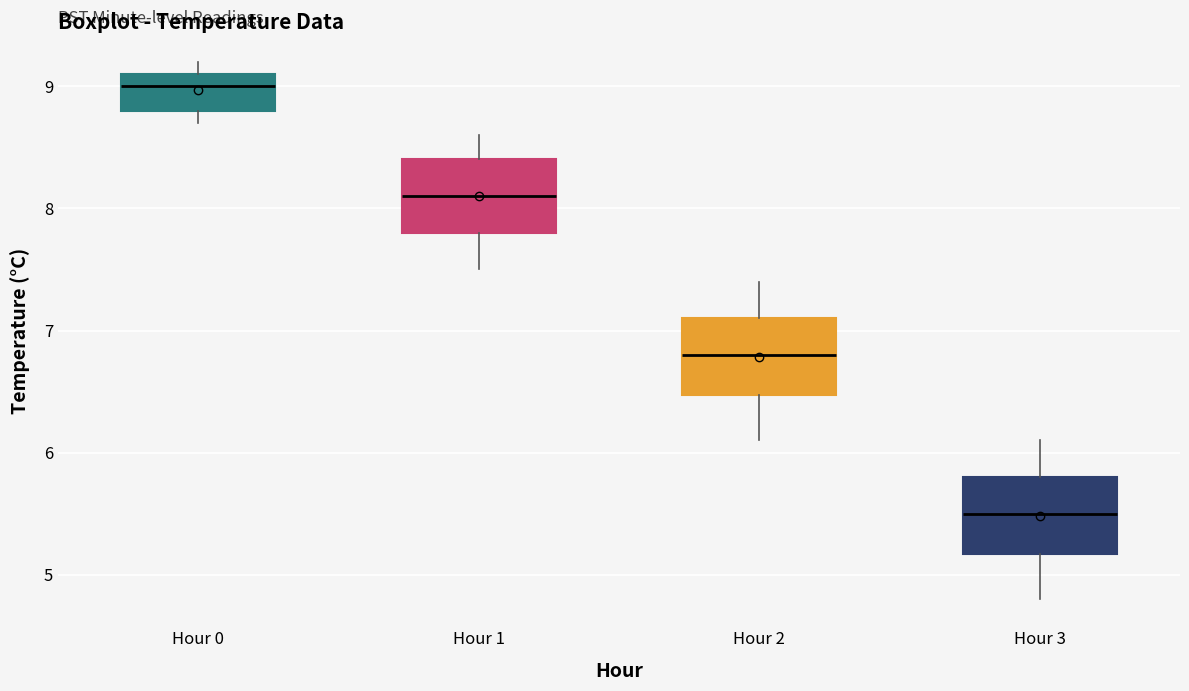

Where does the median line of the box for Hour 3 sit on the y-axis? The values are not printed on the chart, so give them approximately, as read against the axis.

5.5